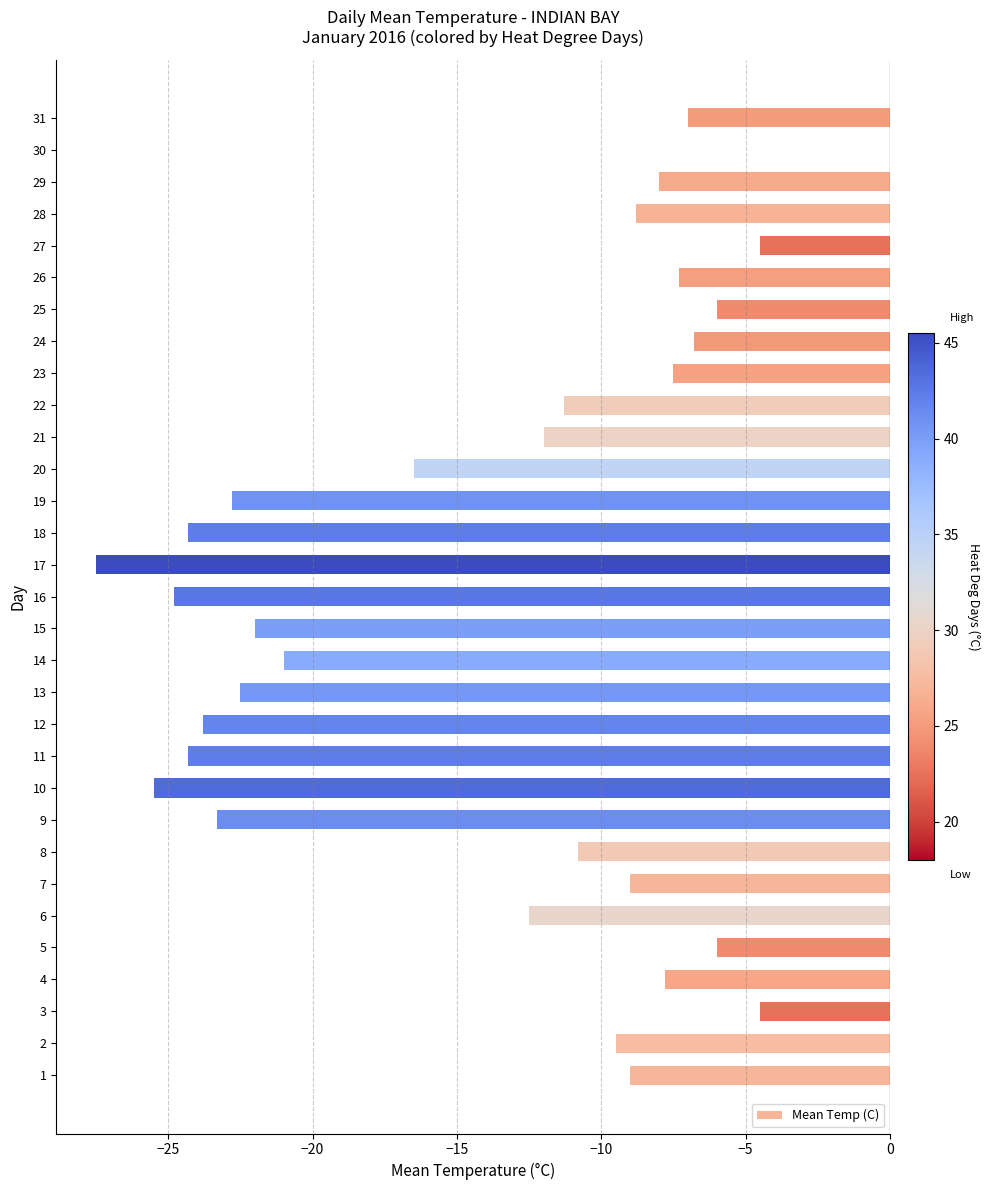

What is the sum of all values?

-426.6